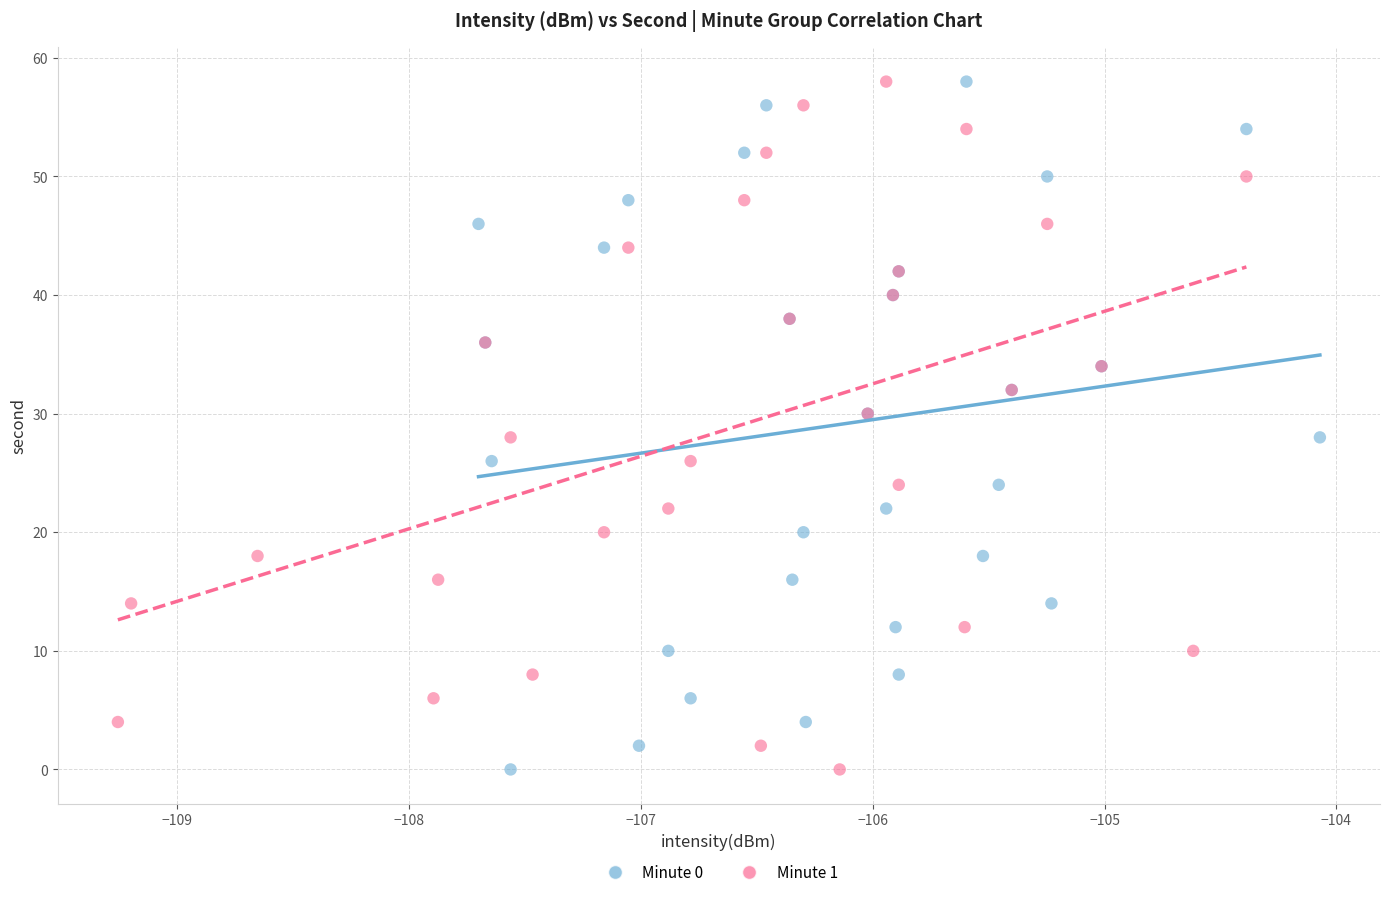

What are all the series names shown in the legend?

Minute 0, Minute 1